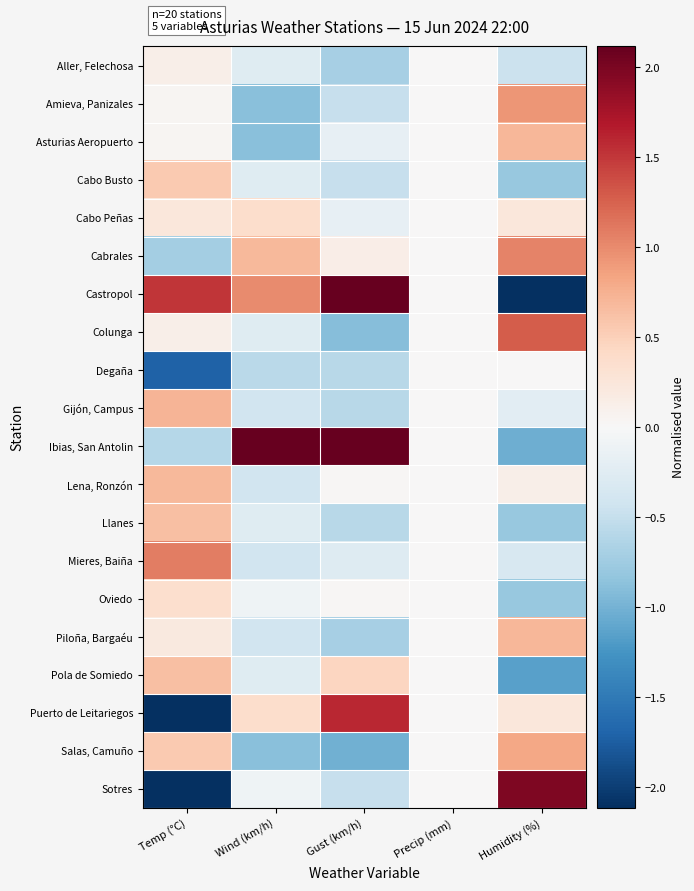

What is the spread (max minus min) of values at Gust (km/h)?

3.8